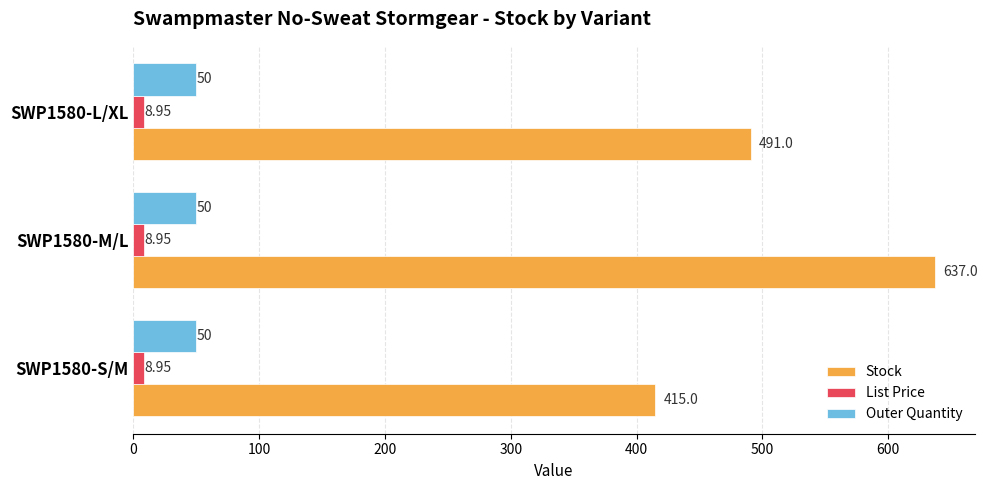

Which series has the largest range (max minus min)?

Stock